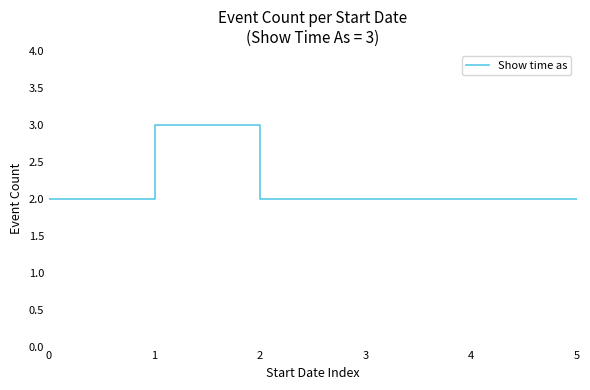

Count the number of data series in this chart.

1